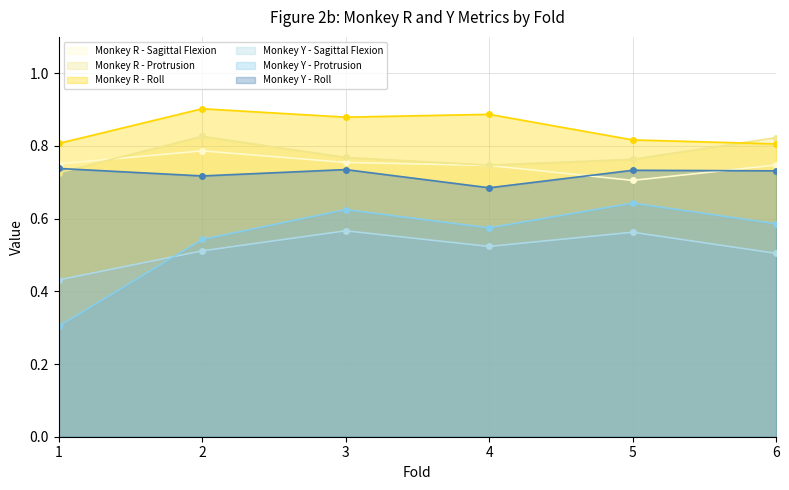

Which has a higher value, 1 or 3?

3